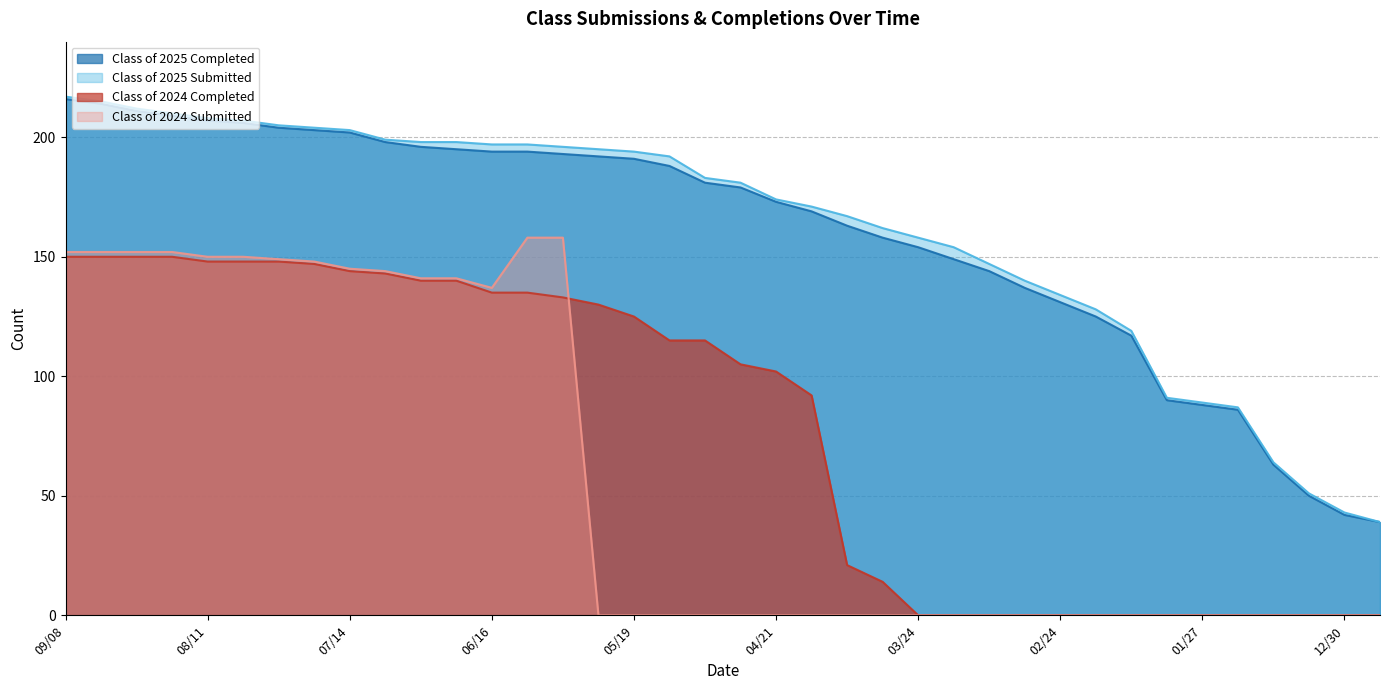

Which label corresponds to the smallest value in the chart?

03/24